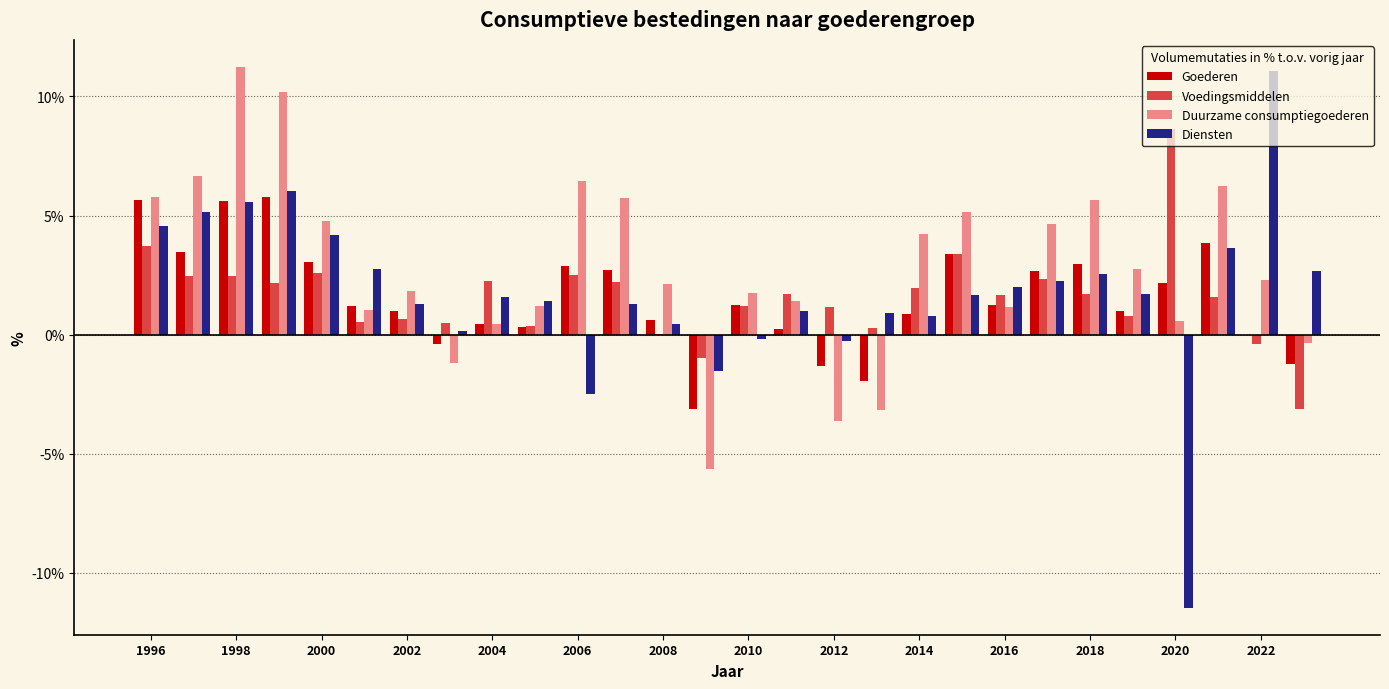

Which series has the largest total across all categories?

Duurzame consumptiegoederen